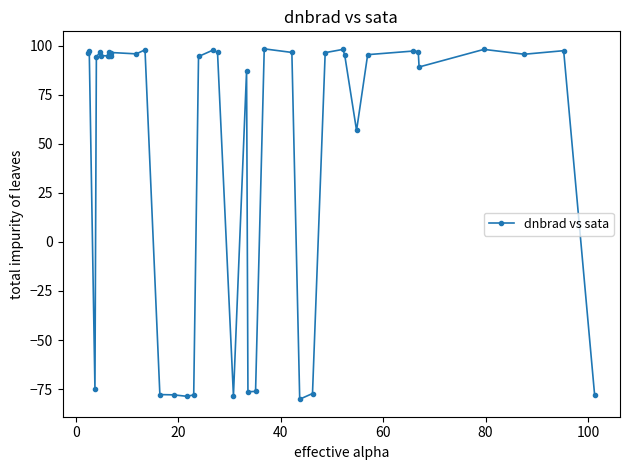

What is the value of the 40th point from the left?

-78.2